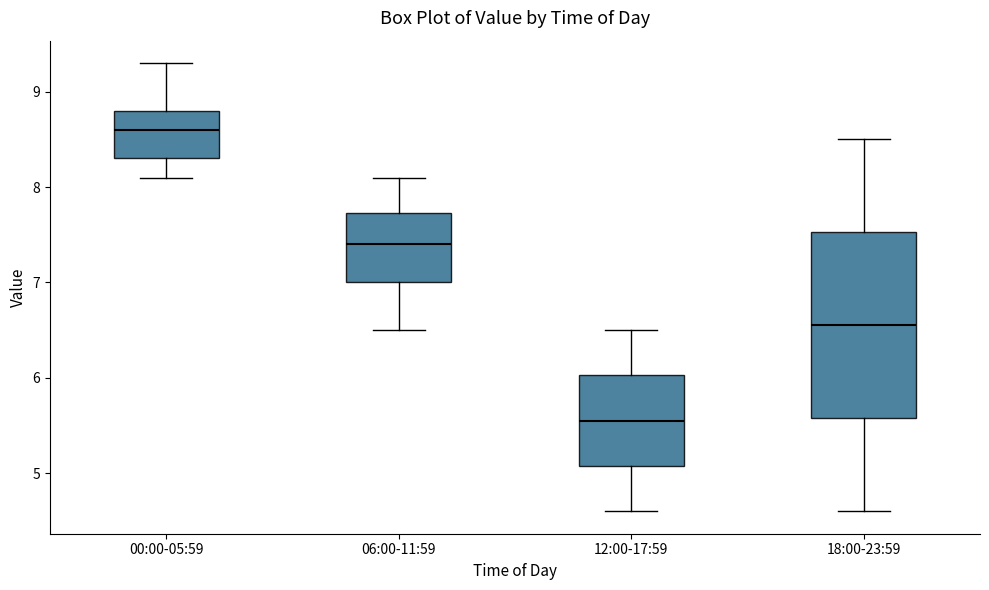

Comparing the boxes themselves (not the whiskers), which one is the tallest?

18:00-23:59